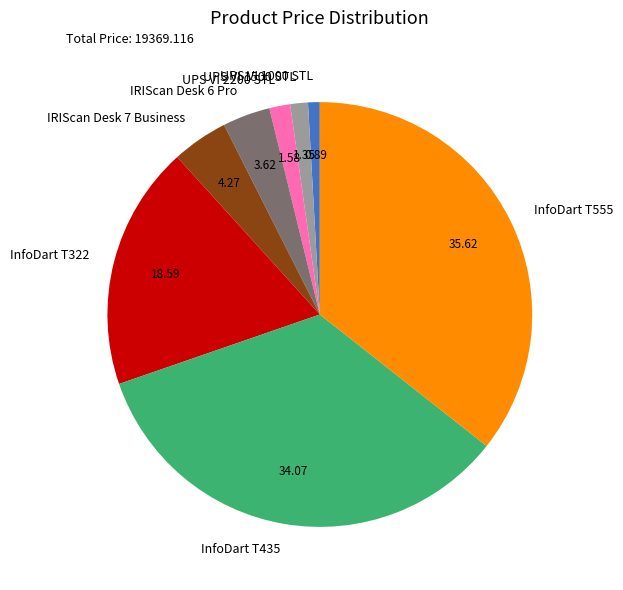

Combined, do InfoDart T322 and IRIScan Desk 7 Business account for over 50%?

No